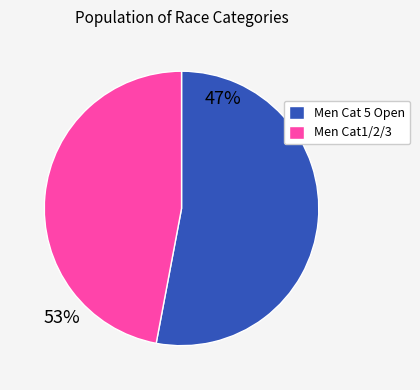

Rank the categories by value from lowest to highest.

Men Cat1/2/3, Men Cat 5 Open